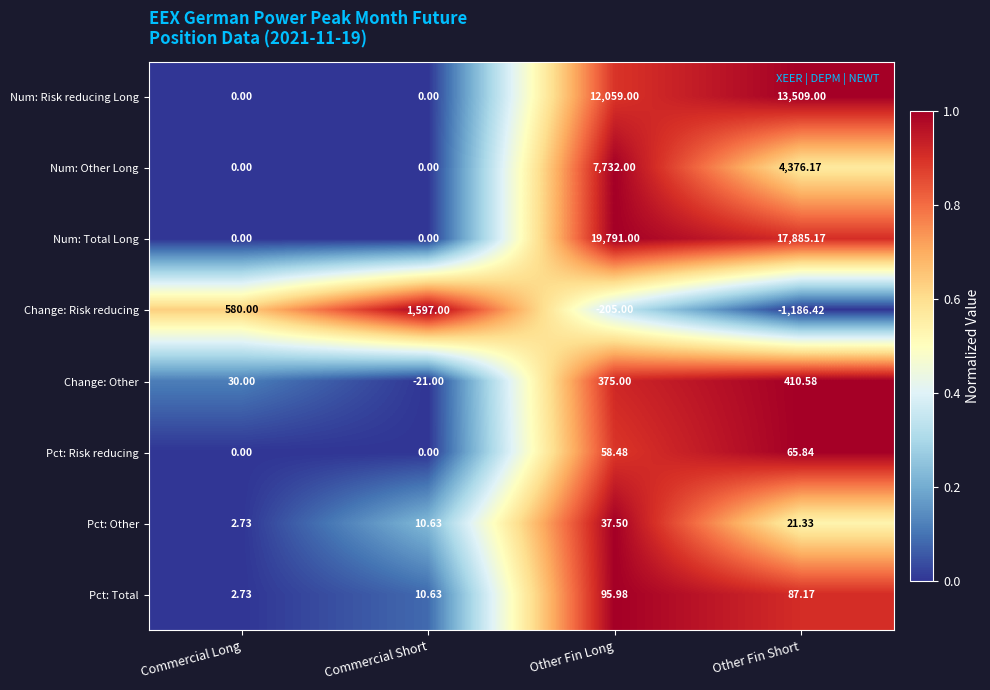

Is the value of Pct: Total at Commercial Long greater than the value of Change: Other at Commercial Short?

Yes